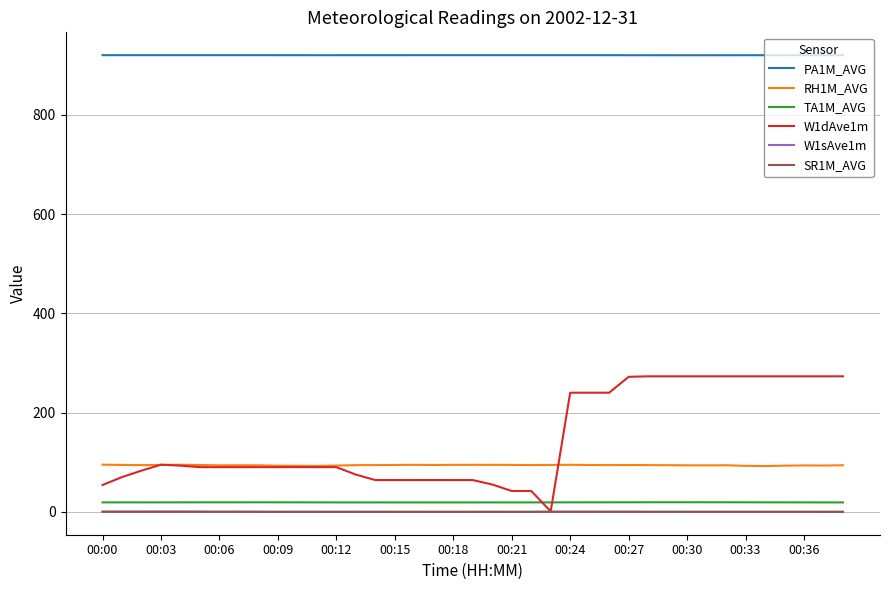

True or false: SR1M_AVG and TA1M_AVG intersect in this chart.

False